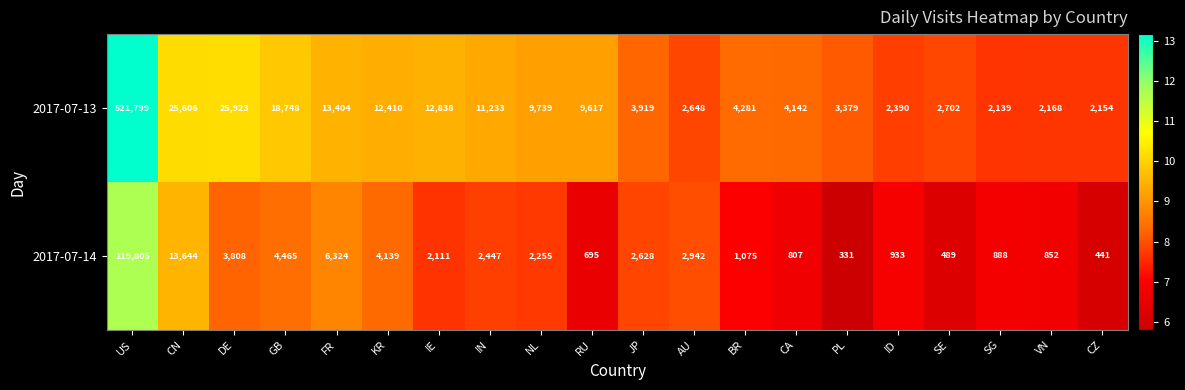

What is the greatest value displayed?

521799